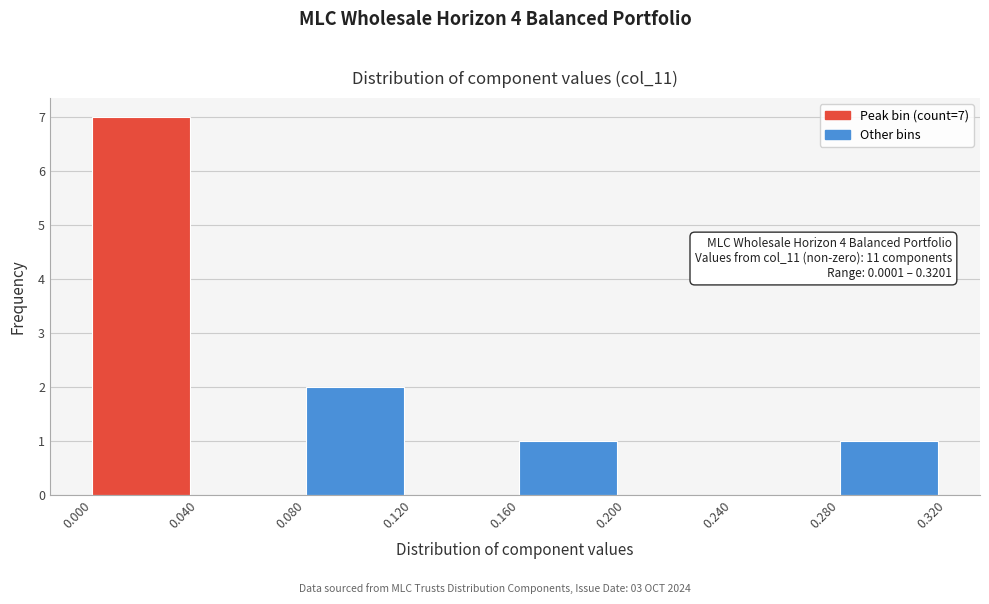

Over which range of the x-axis is the bar tallest?

0.000 to 0.040